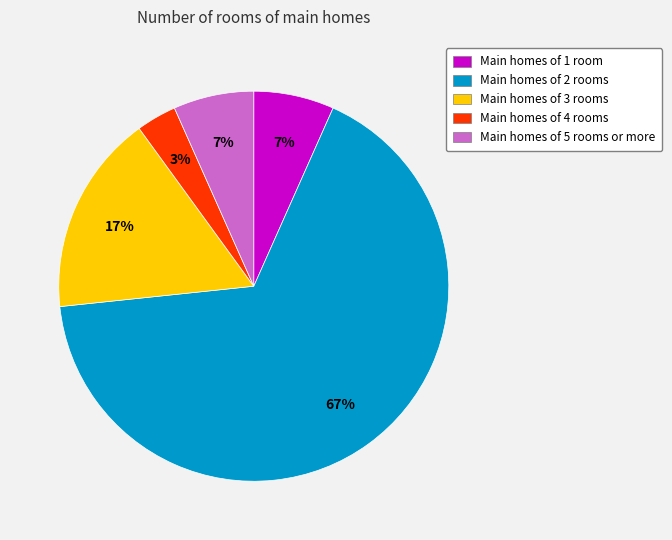

How many segments does this pie chart have?

5